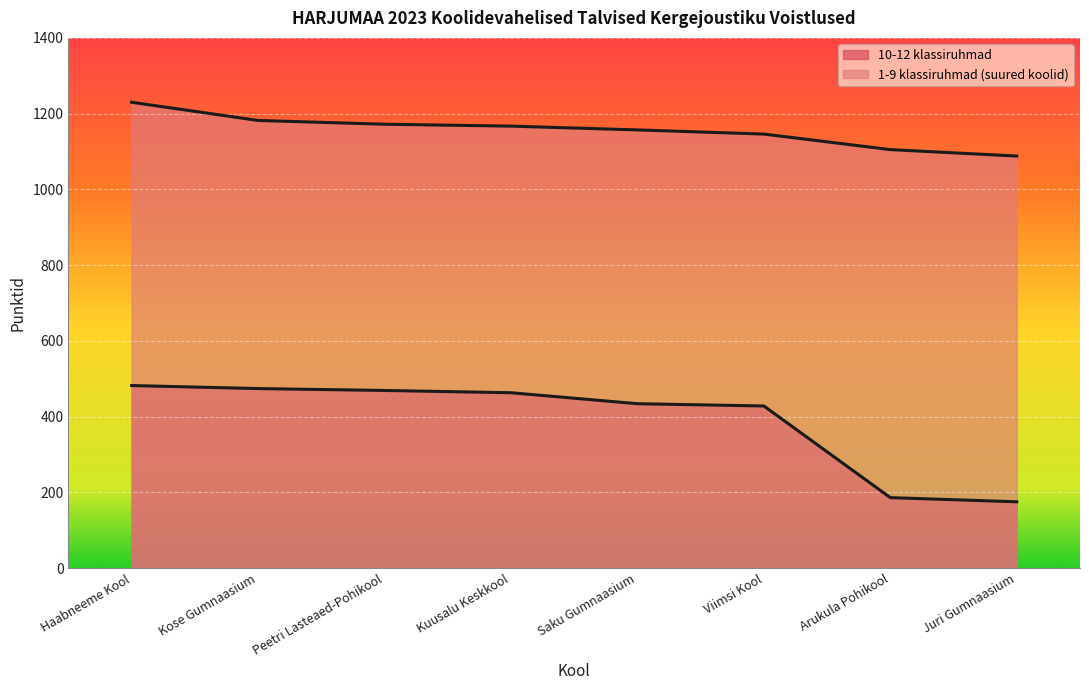

What is the lowest value of the 1-9 klassiruhmad (suured koolid) series?

1088